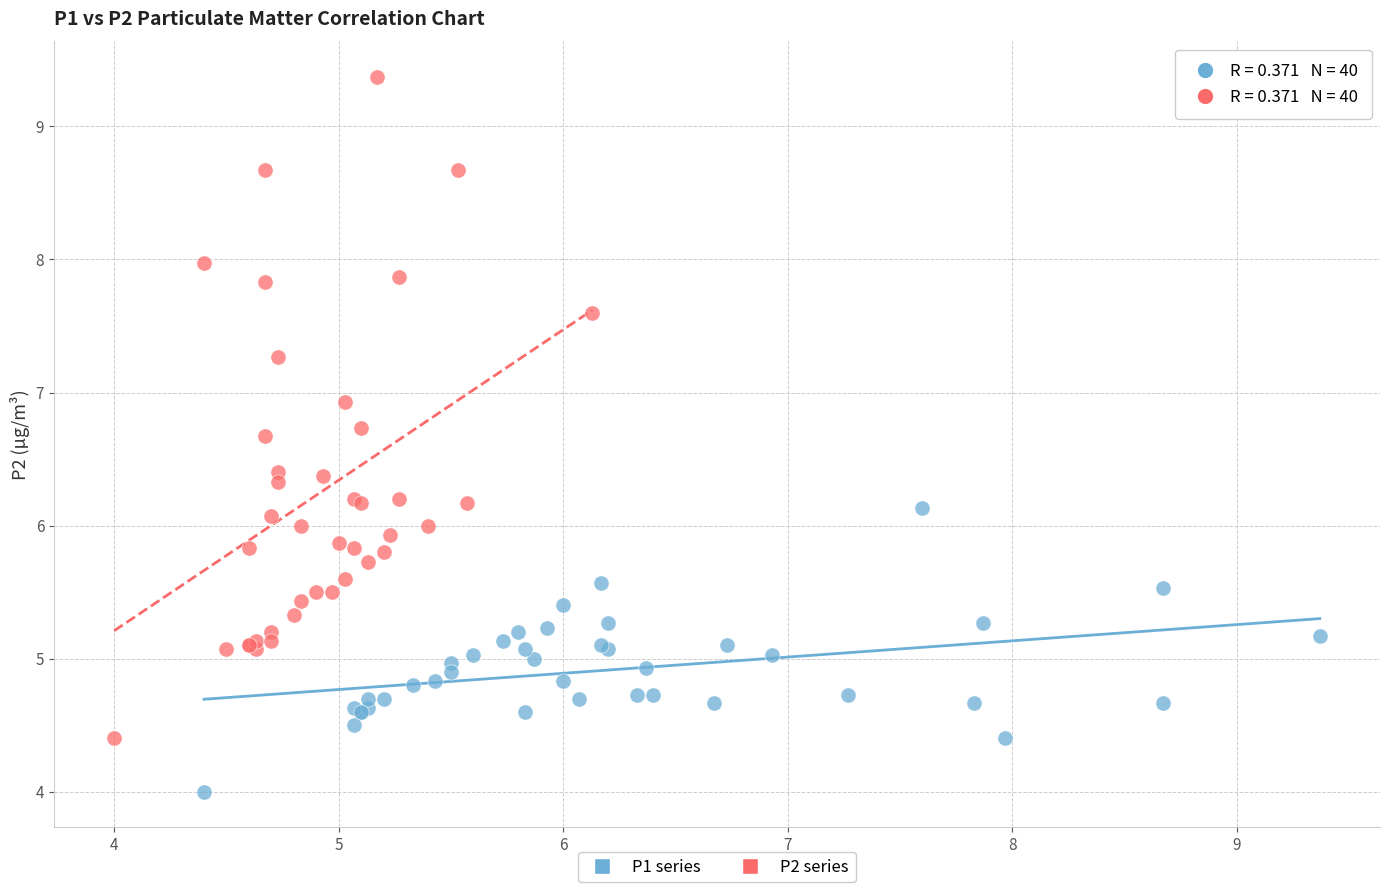

Which series contains the lowest Y value?

P1 series